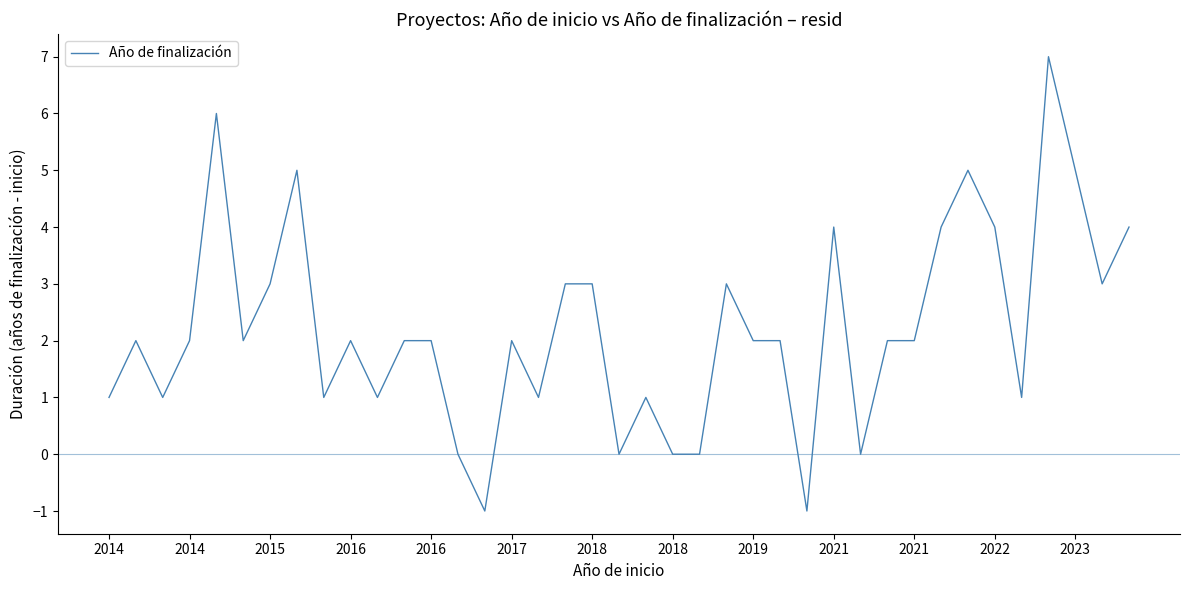

What is the maximum value shown in the chart?

7